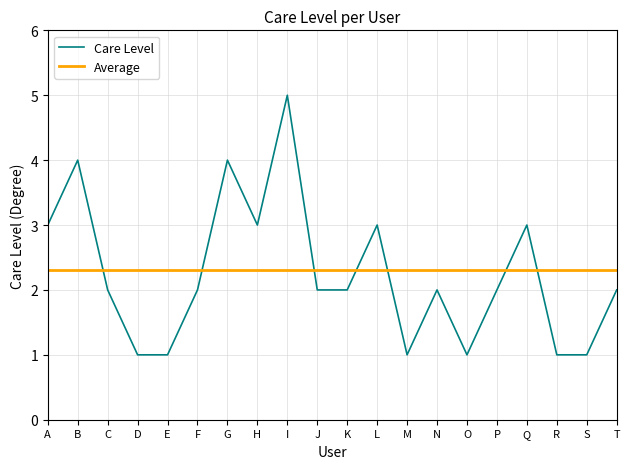

Which category has the highest value across all series?

I